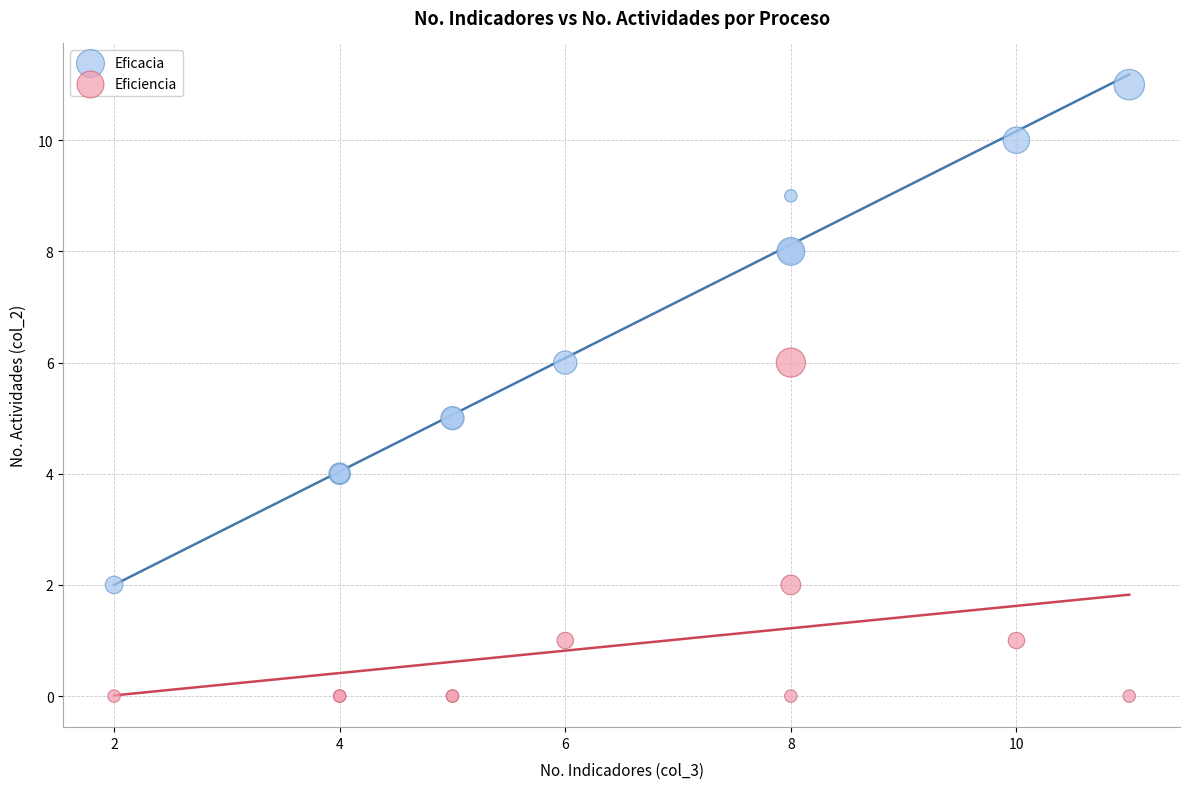

What is the X range (max minus min) for the scatter plot?

9